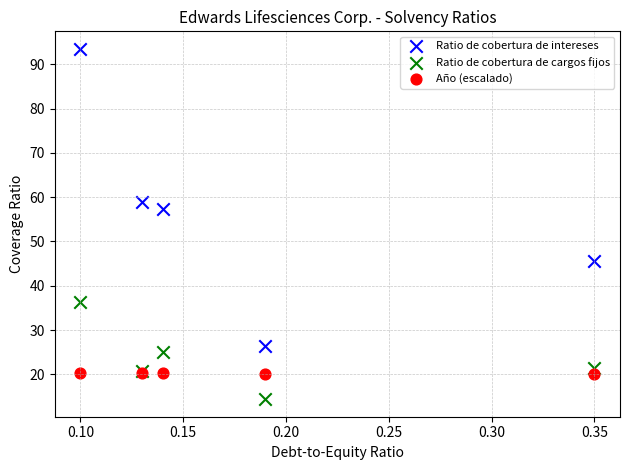

What are all the series names shown in the legend?

Ratio de cobertura de intereses, Ratio de cobertura de cargos fijos, Año (escalado)